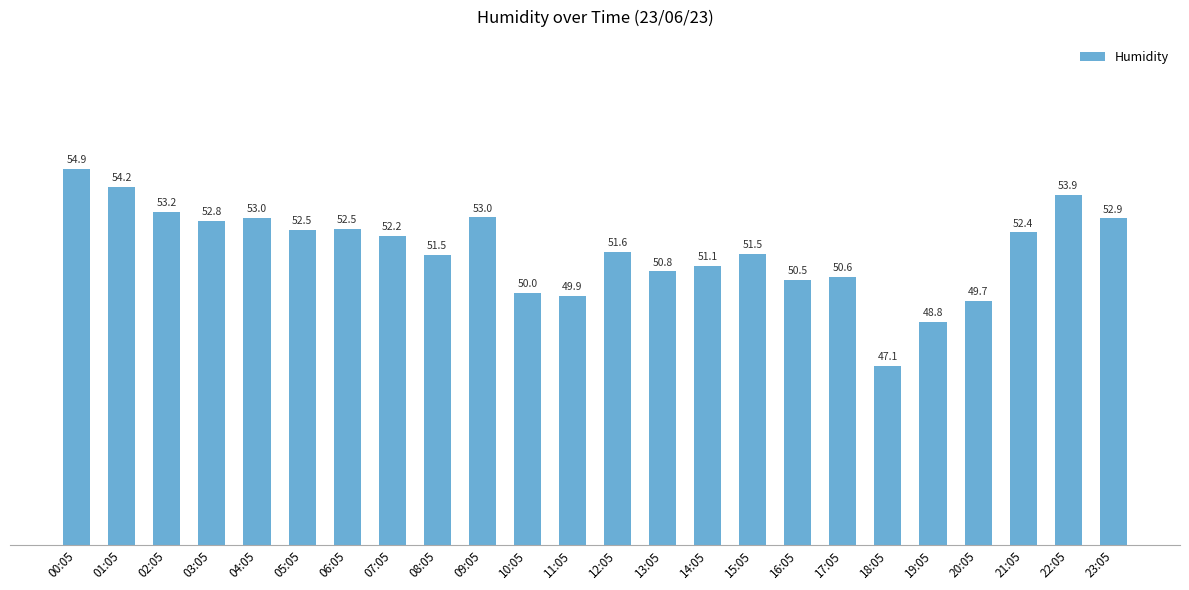

Which has a higher value, 18:05 or 00:05?

00:05